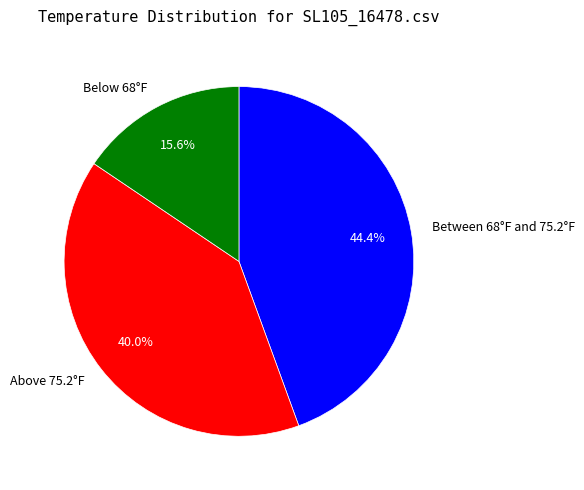

What is the smallest slice in the pie chart?

Below 68°F